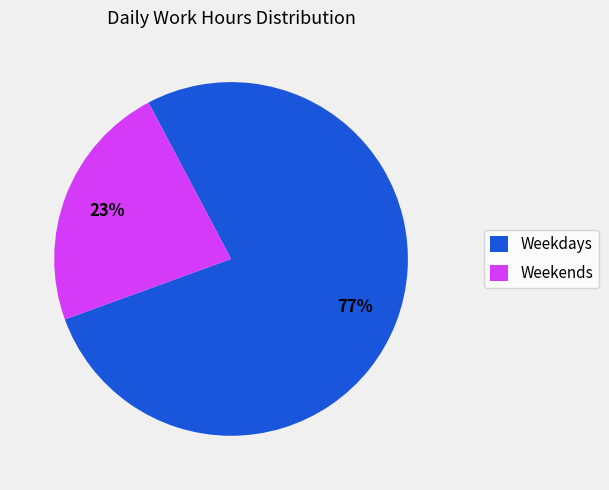

Does any single category account for the majority?

Yes